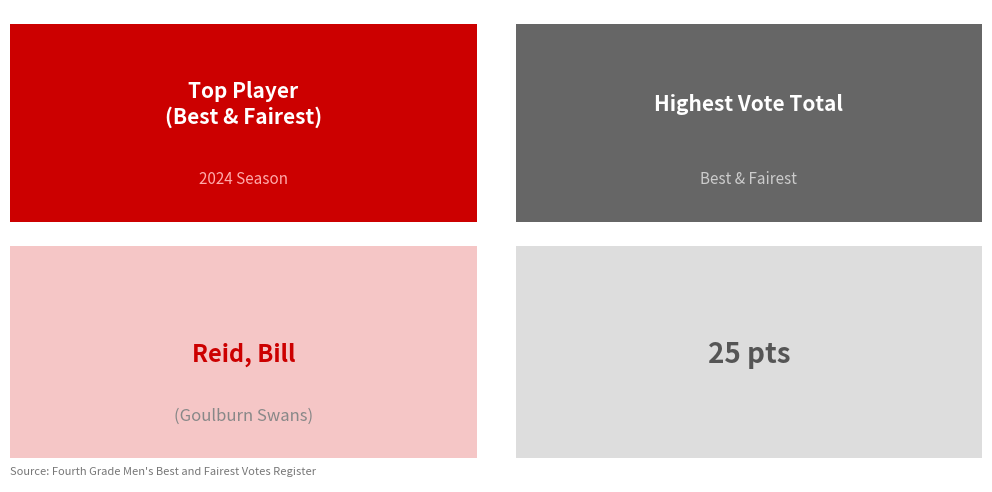

Is it true that the value at Belconnen Magpies (2) is 6?

False